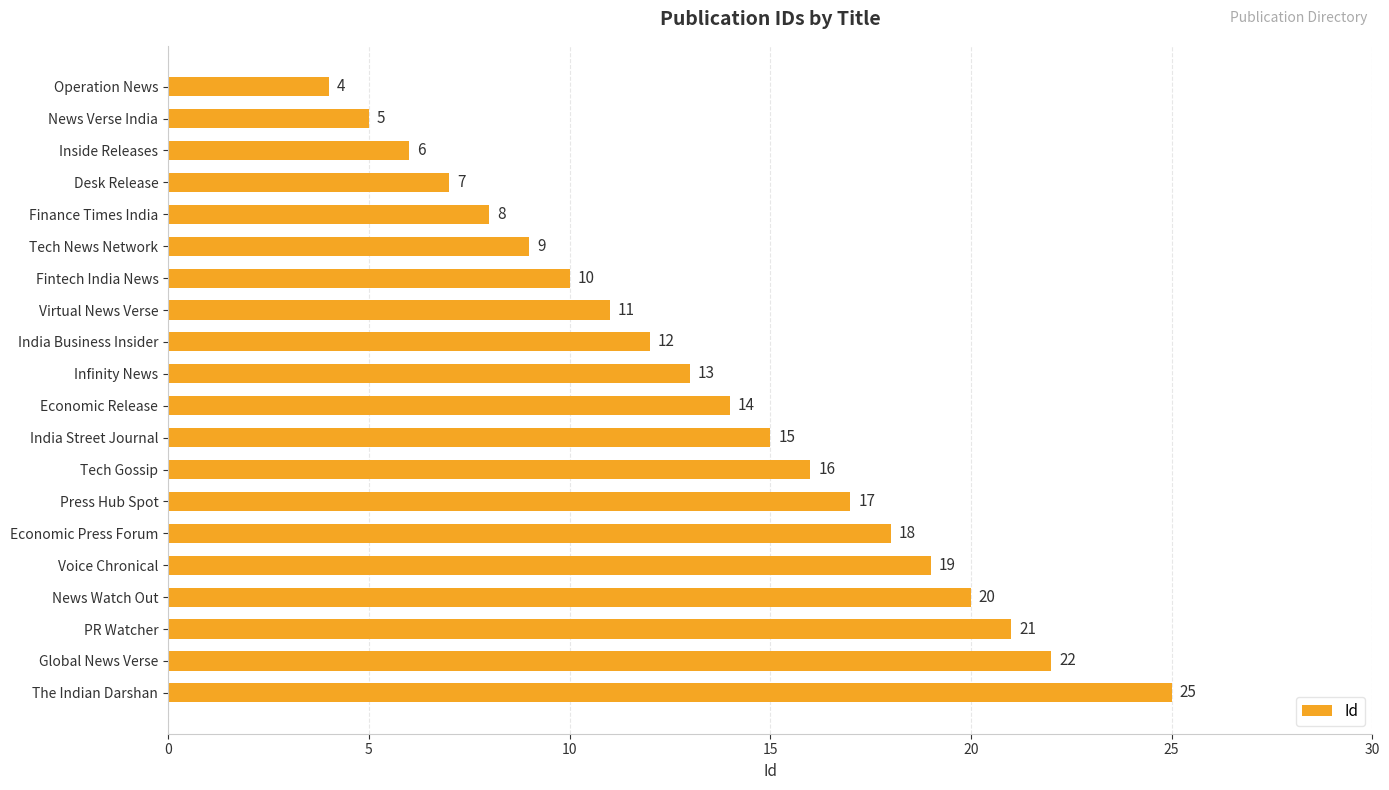

The chart shows a value of 10 at Fintech India News. True or false?

True